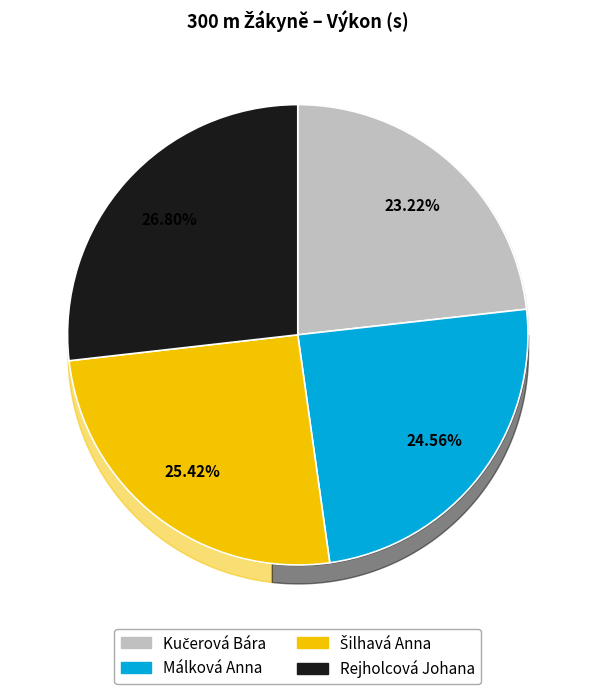

Which category has the biggest portion of the pie?

Rejholcová Johana